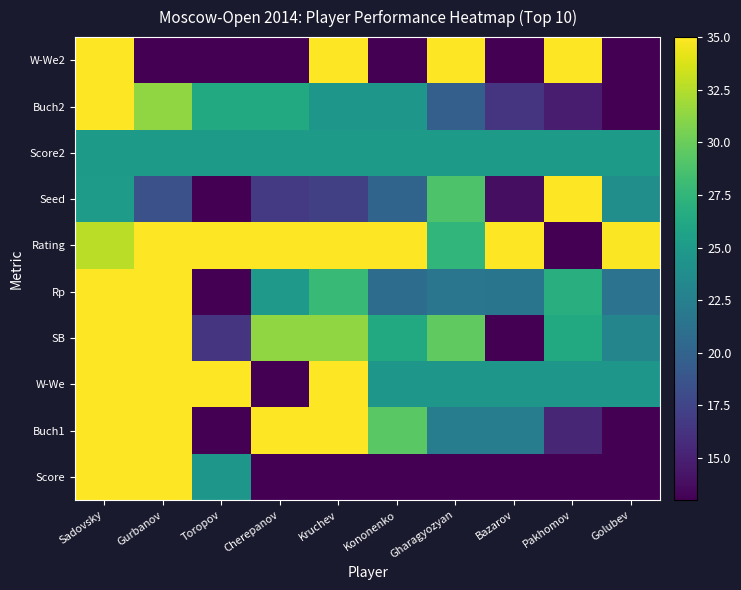

How many data points does each series have?

10